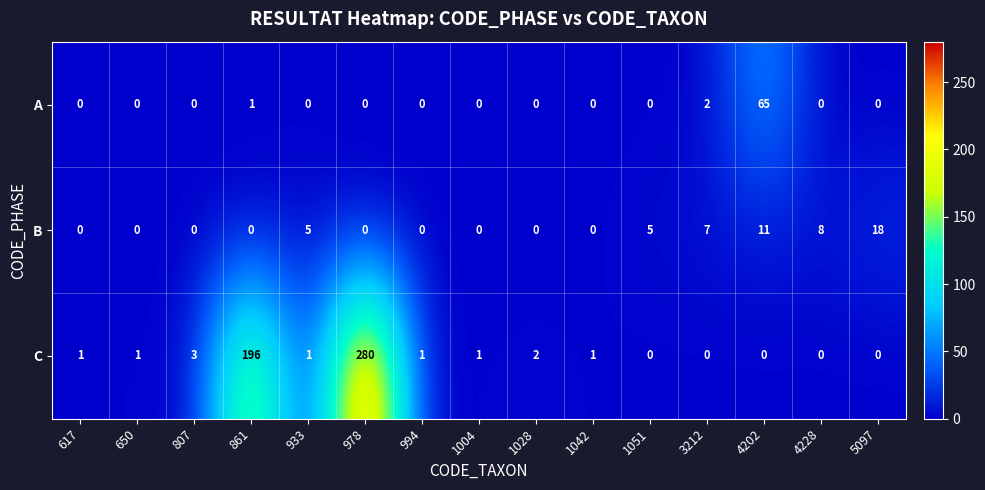

Rank the series at 933 from highest to lowest value.

B, C, A